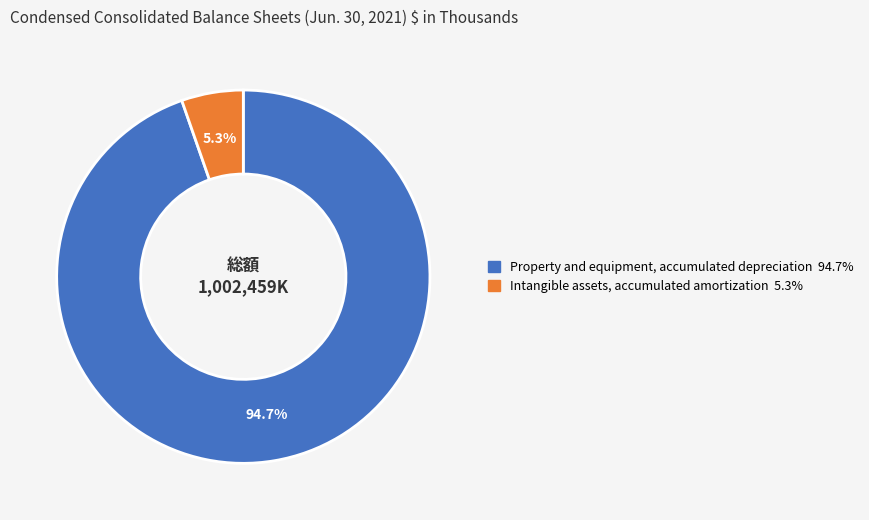

How many segments does this pie chart have?

2